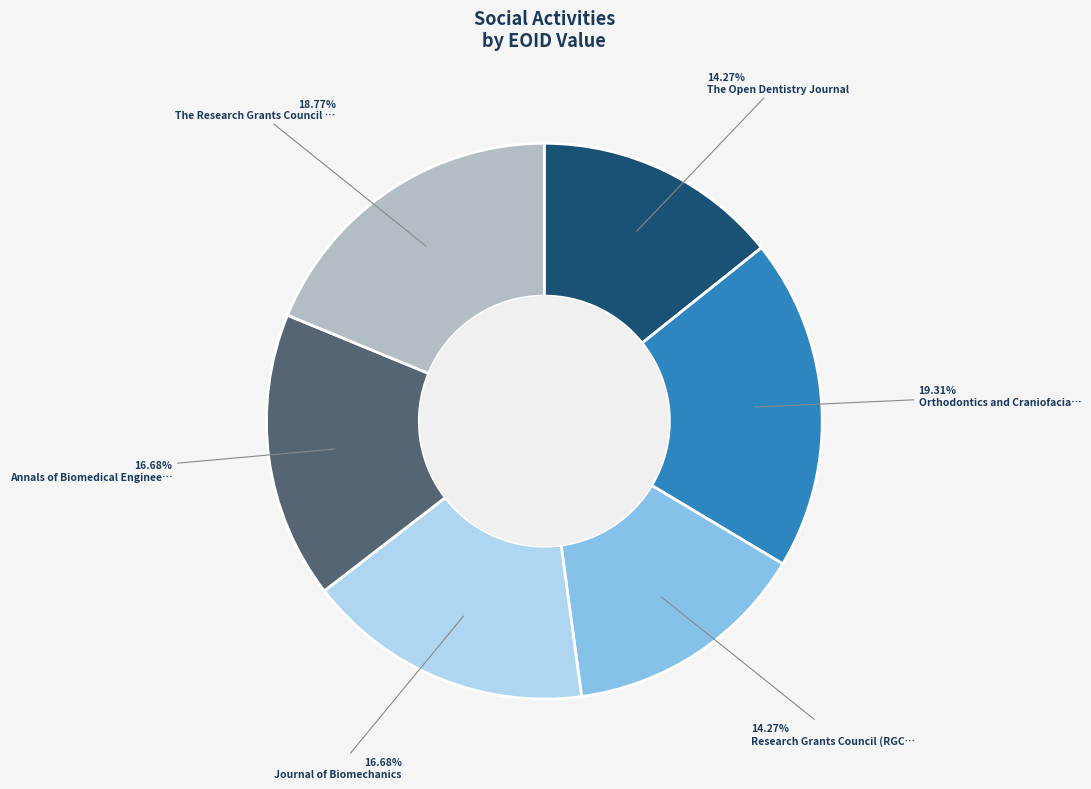

How many segments does this pie chart have?

6